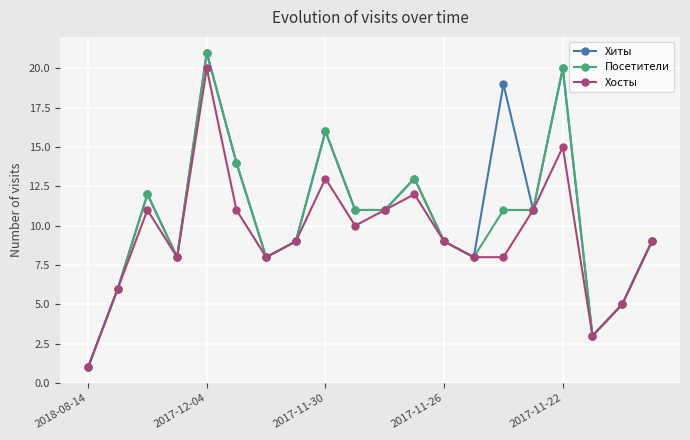

Reading right to left, extract all data points from this chart.

Хиты: 9	5	3	20	11	19	8	9	13	11	11	16	9	8	14	21	8	12	6	1
Посетители: 9	5	3	20	11	11	8	9	13	11	11	16	9	8	14	21	8	12	6	1
Хосты: 9	5	3	15	11	8	8	9	12	11	10	13	9	8	11	20	8	11	6	1